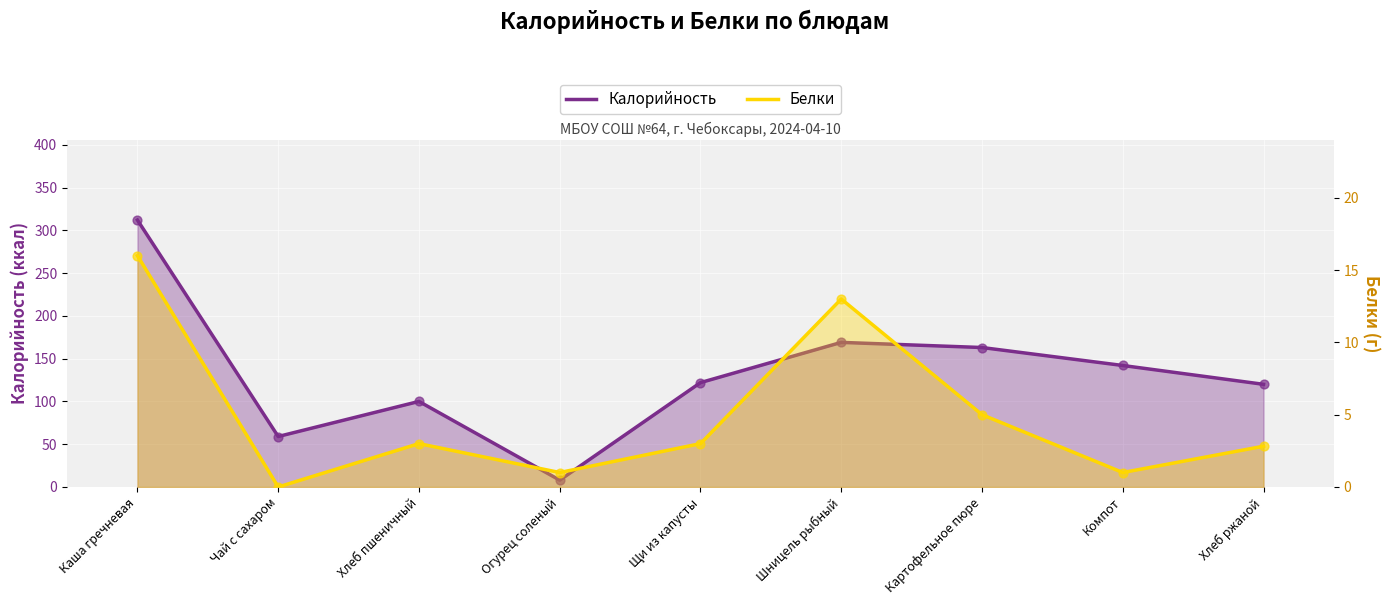

At how many categories does at least one series exceed 183?

1